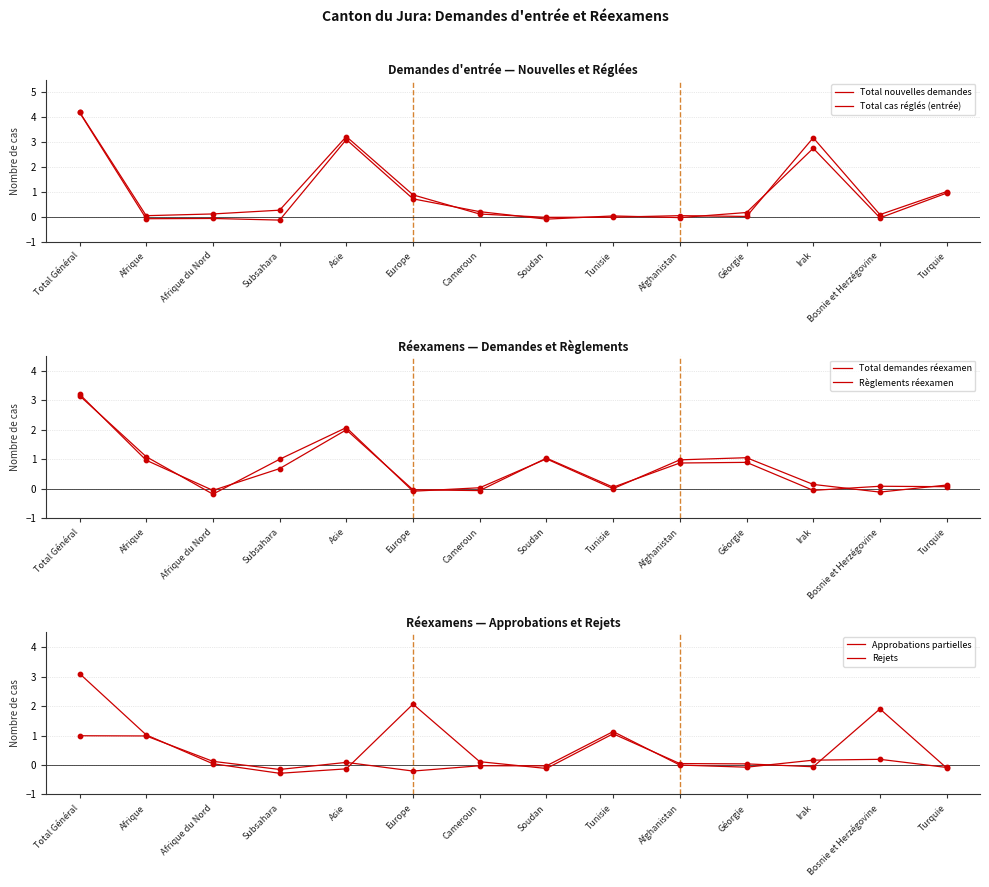

Which series has the largest Y range (max minus min)?

Total cas réglés (entrée)